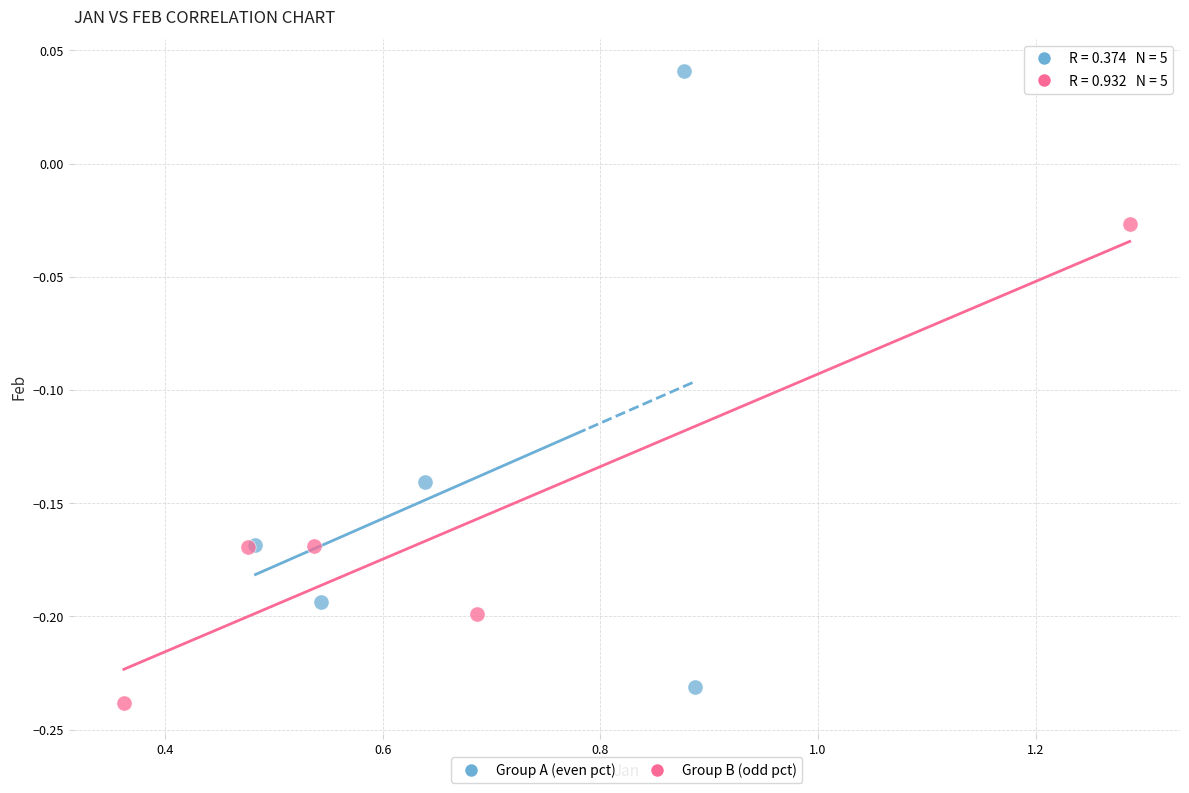

Which series has the largest Y range (max minus min)?

Group A (even pct)